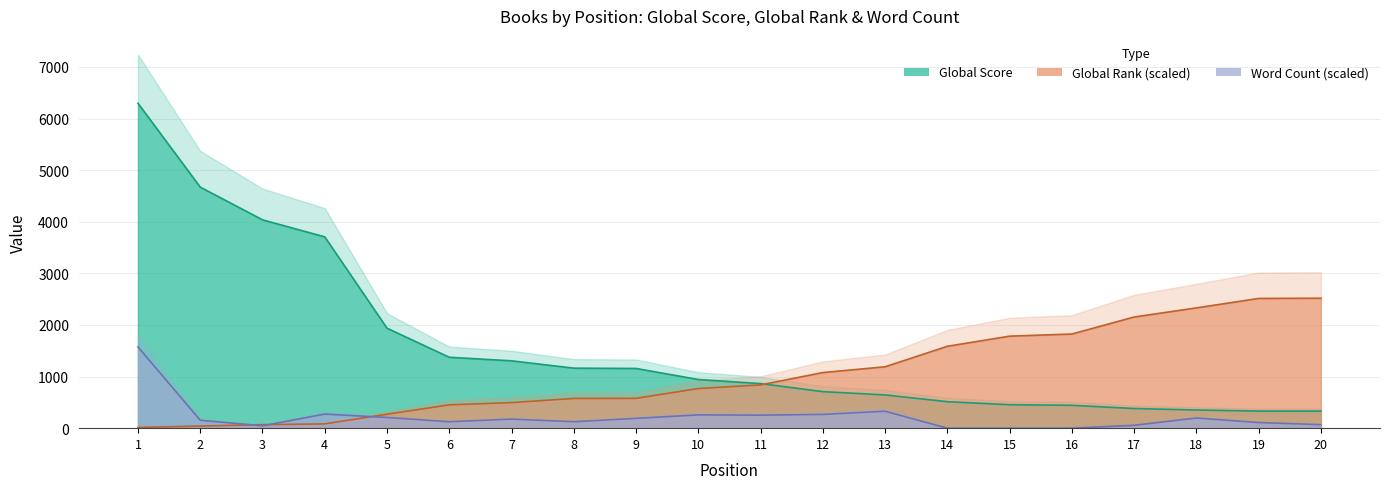

Rank the categories by Global Rank value from lowest to highest.

1, 2, 3, 4, 5, 6, 7, 8, 9, 10, 11, 12, 13, 14, 15, 16, 17, 18, 19, 20